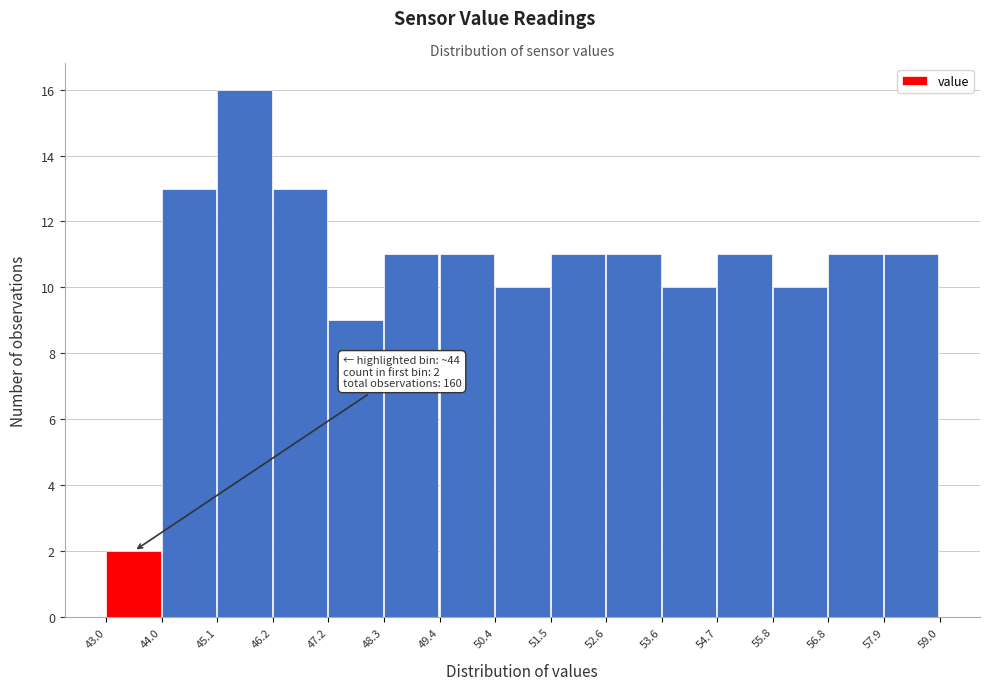

Which range on the x-axis has the tallest bar?

45.1 to 46.2